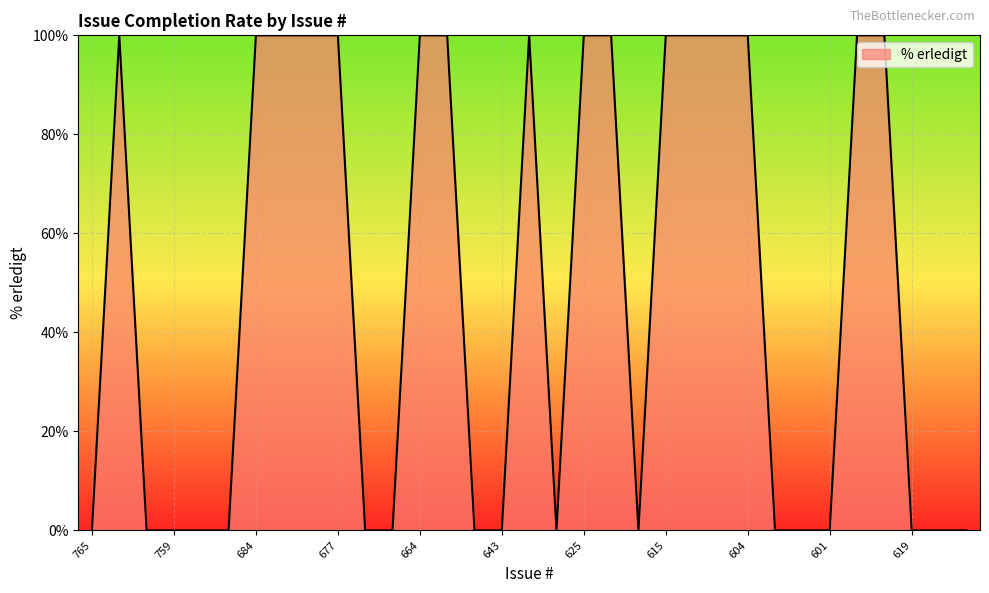

What is the greatest value displayed?

100